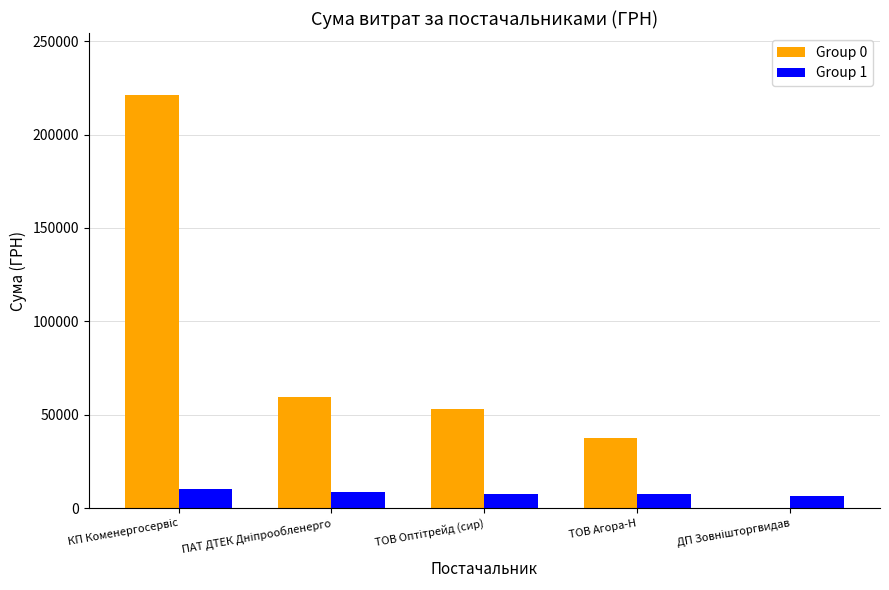

What is the greatest value displayed?

221138.5